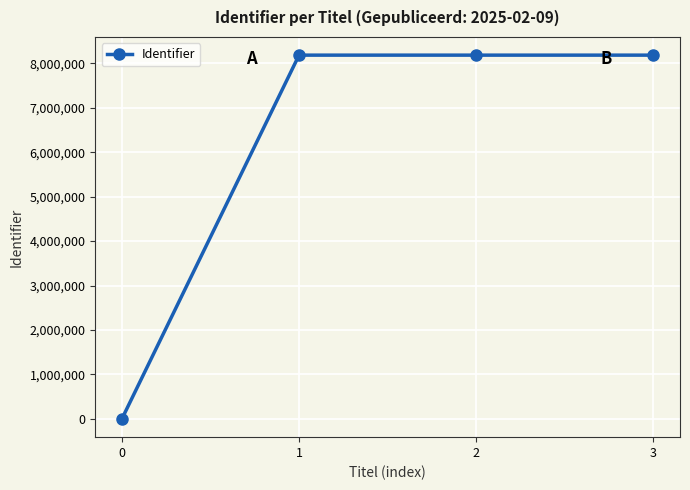

How many values are below 8181257?

2